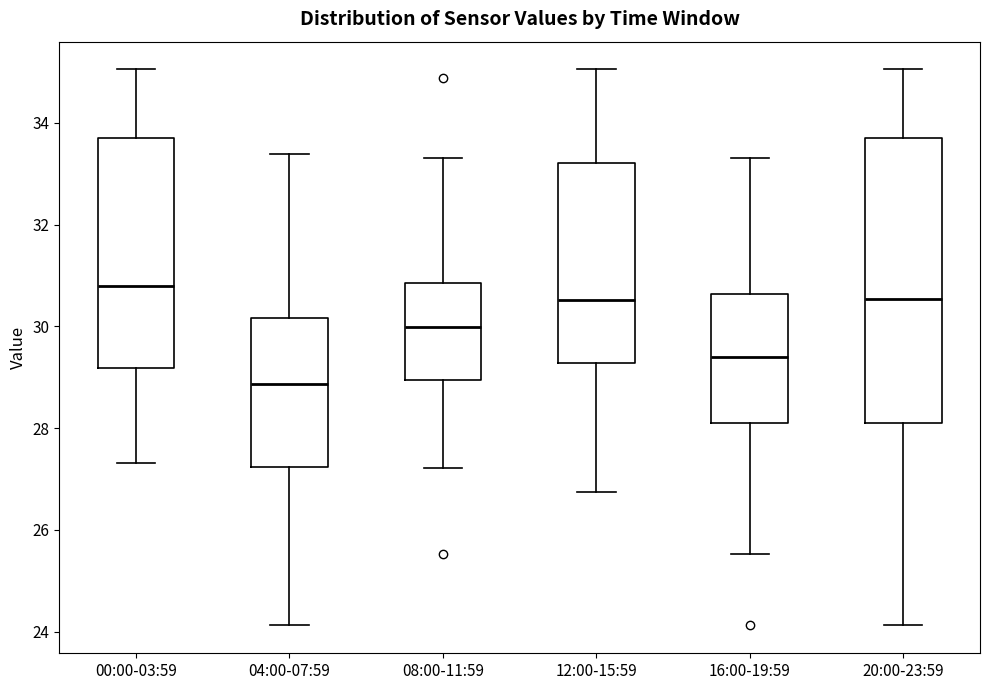

Reading left to right, read every box against the y-axis: the position of its median line, the range the box covers, and the ends of its whiskers. The values are not printed on the chart, so give them approximately, as read against the axis.

00:00-03:59: median 30.8, box 29.2 to 33.8, whiskers 27.4 to 35.0
04:00-07:59: median 28.8, box 27.2 to 30.2, whiskers 24.2 to 33.4
08:00-11:59: median 30.0, box 29.0 to 30.8, whiskers 27.2 to 33.4
12:00-15:59: median 30.6, box 29.2 to 33.2, whiskers 26.8 to 35.0
16:00-19:59: median 29.4, box 28.2 to 30.6, whiskers 25.6 to 33.4
20:00-23:59: median 30.6, box 28.2 to 33.8, whiskers 24.2 to 35.0